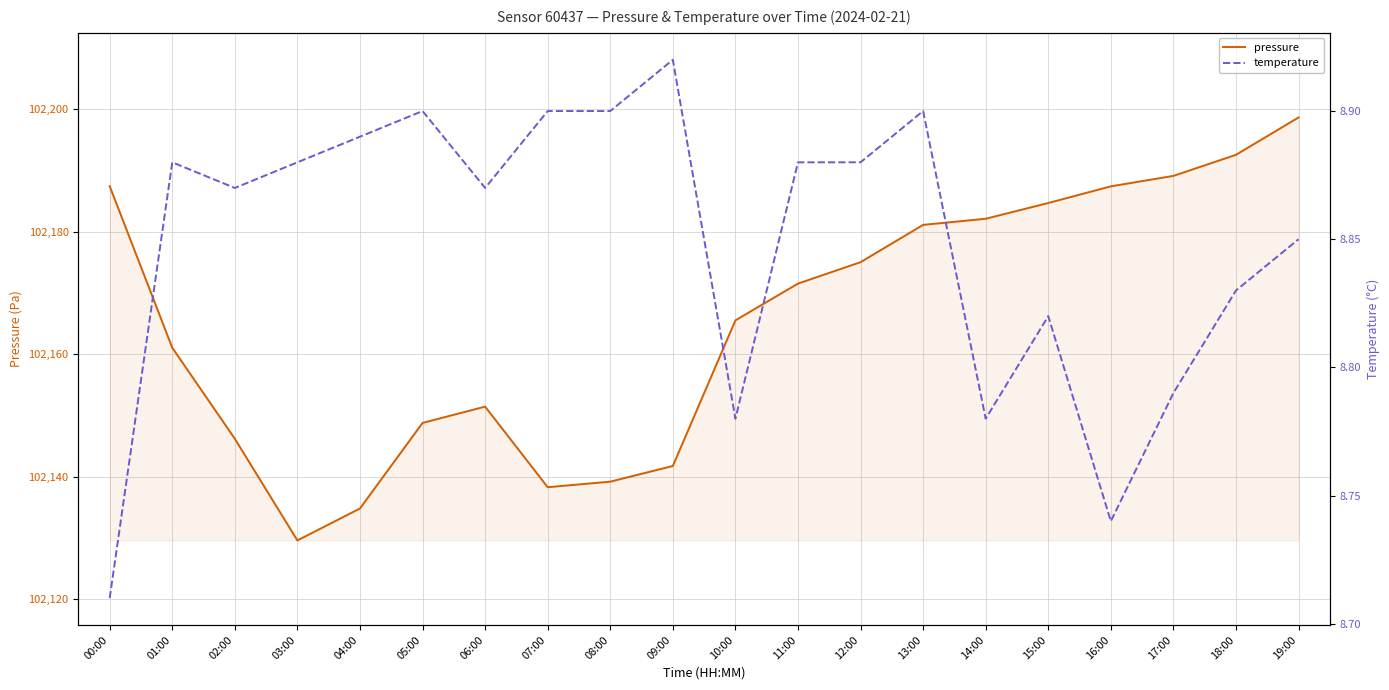

How many interior local peaks does the pressure series have?

1